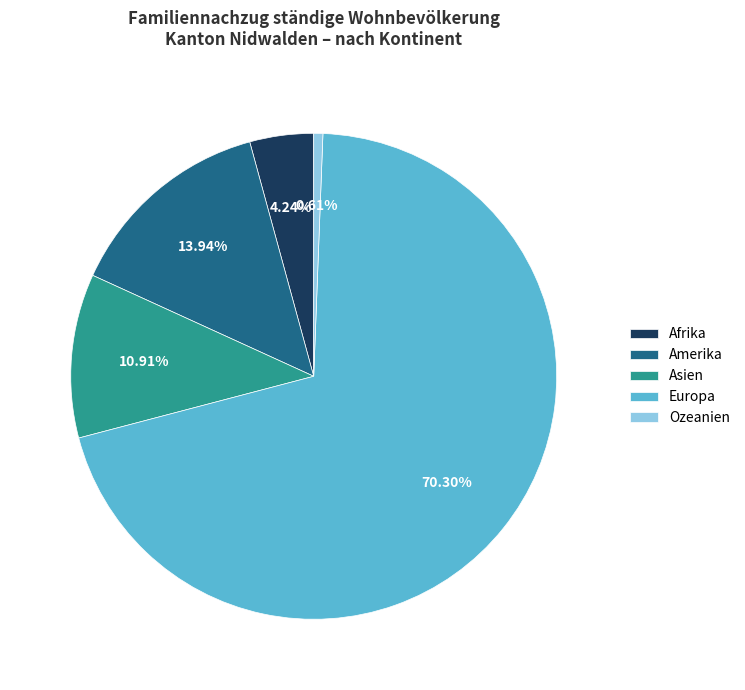

To the nearest percent, what percentage of the pie is Afrika?

4%